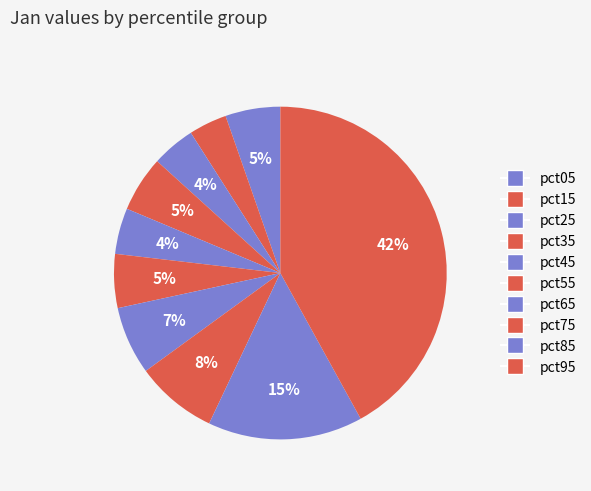

Is it true that pct55 is 5% of the pie?

True